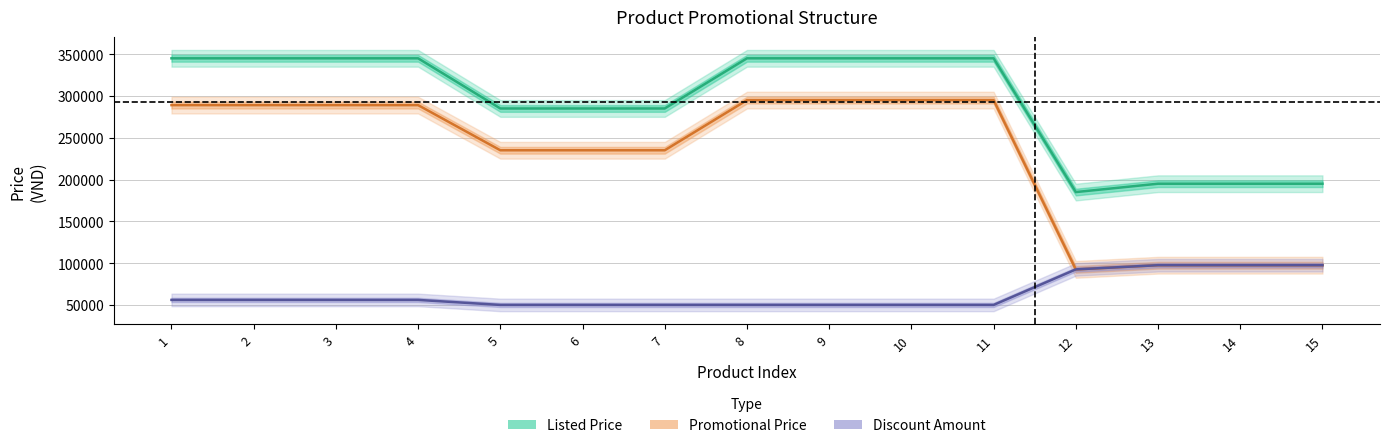

True or false: Listed Price and Promotional Price cross at least once.

False